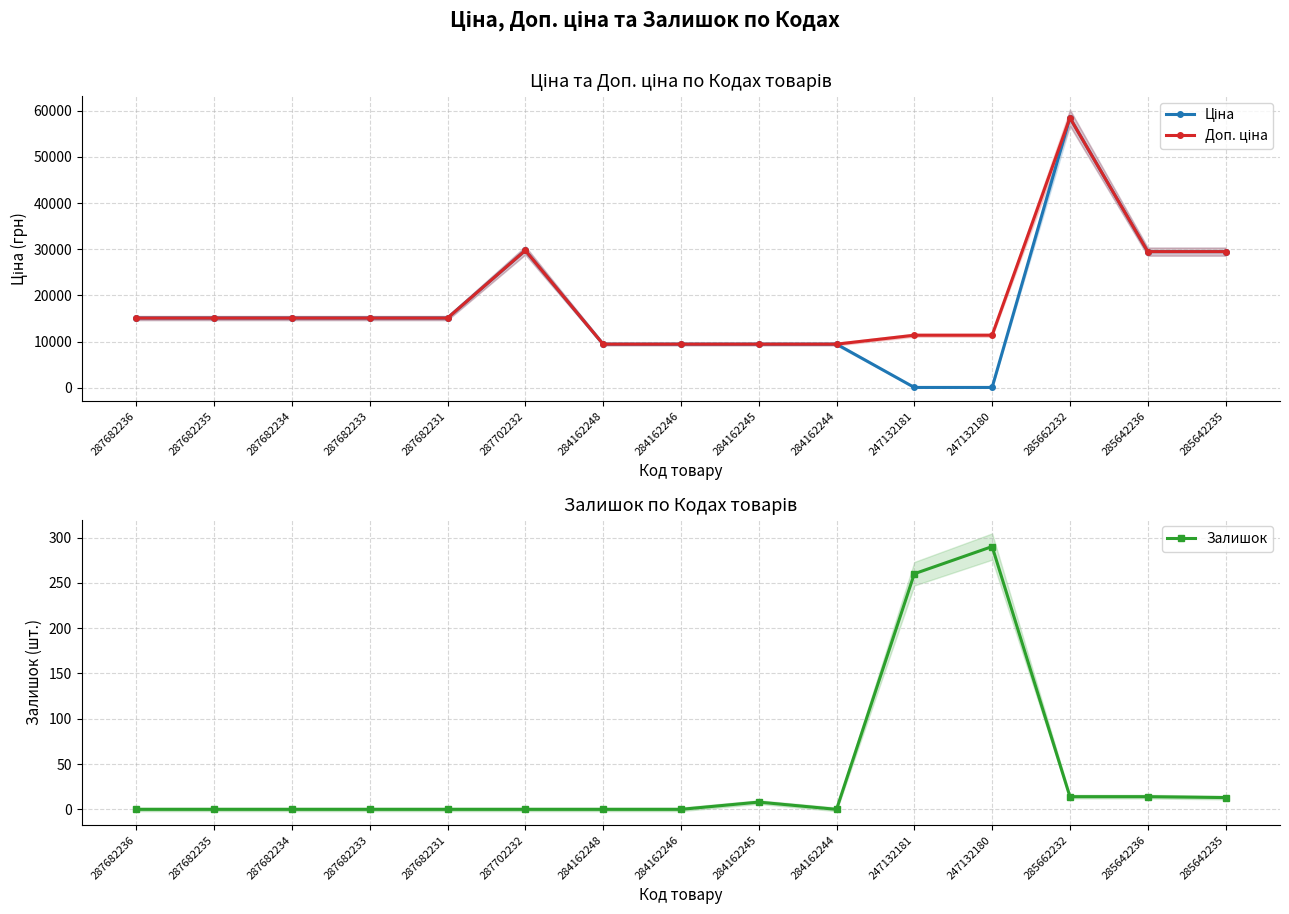

What is the average value of the Ціна series?

17393.7